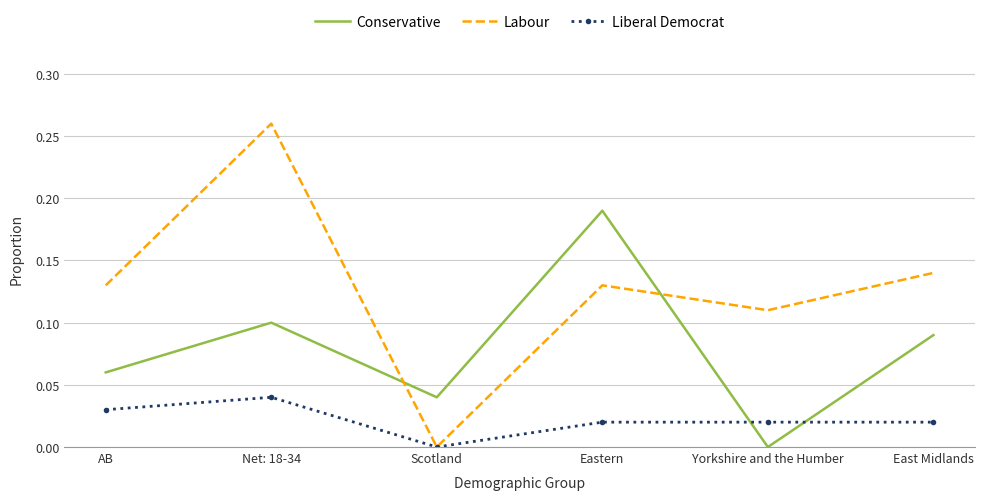

What is the sum of all Conservative values?

0.5